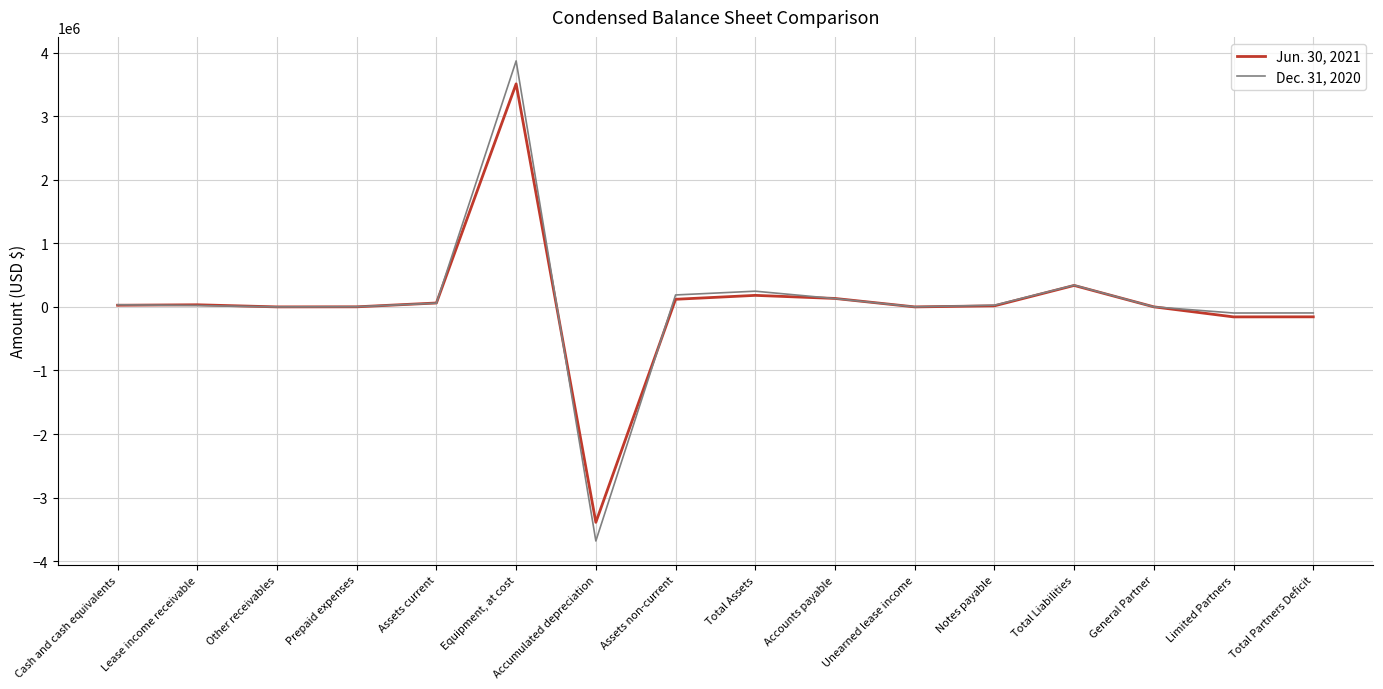

In Dec. 31, 2020, how many points are higher than both neighbors (excluding endpoints)?

3